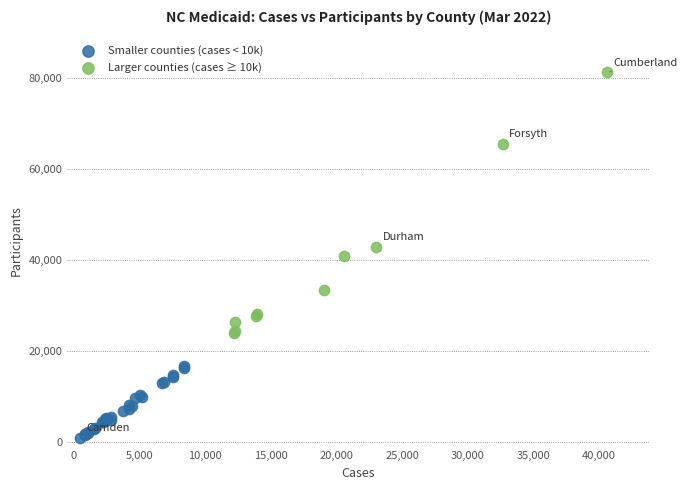

Which series reaches the maximum Y coordinate?

Larger counties (cases ≥ 10k)